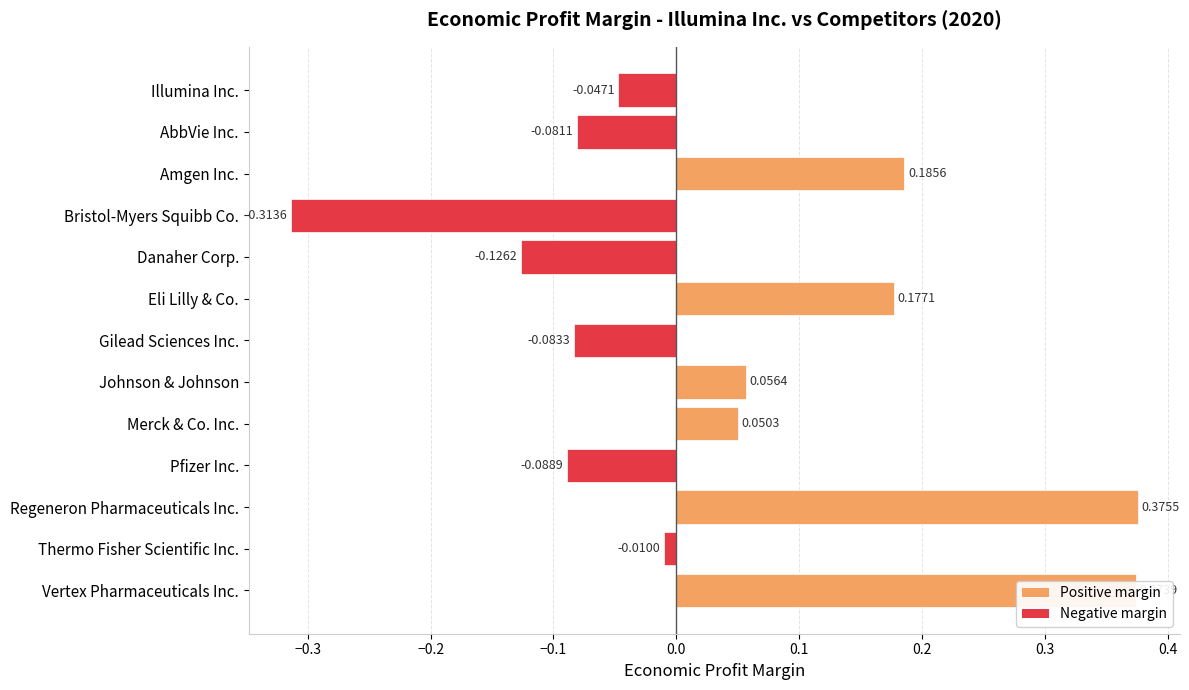

How many categories are shown in the chart?

13